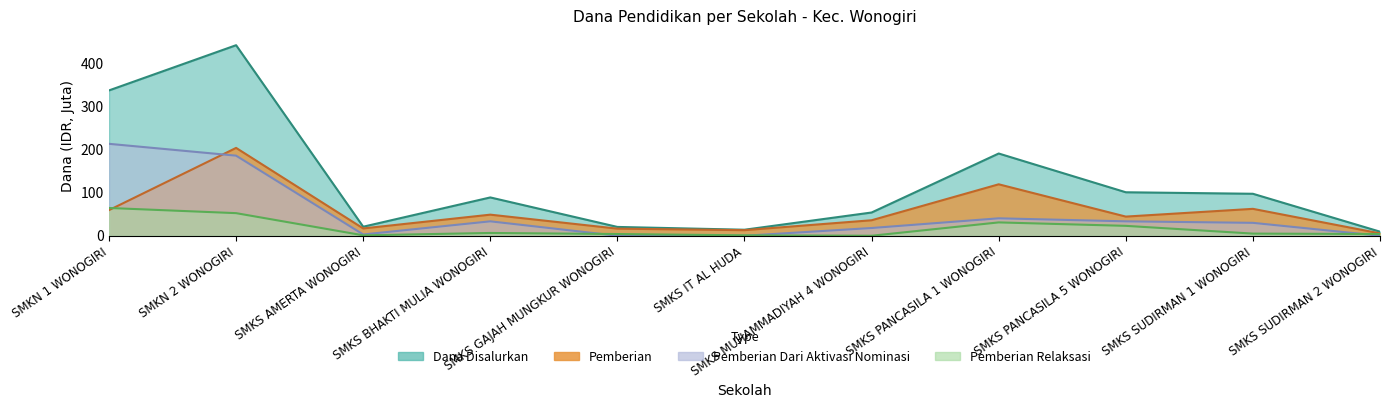

Rank the categories by Pemberian value from highest to lowest.

SMKN 2 WONOGIRI, SMKS PANCASILA 1 WONOGIRI, SMKS SUDIRMAN 1 WONOGIRI, SMKN 1 WONOGIRI, SMKS BHAKTI MULIA WONOGIRI, SMKS PANCASILA 5 WONOGIRI, SMKS MUHAMMADIYAH 4 WONOGIRI, SMKS AMERTA WONOGIRI, SMKS GAJAH MUNGKUR WONOGIRI, SMKS IT AL HUDA, SMKS SUDIRMAN 2 WONOGIRI